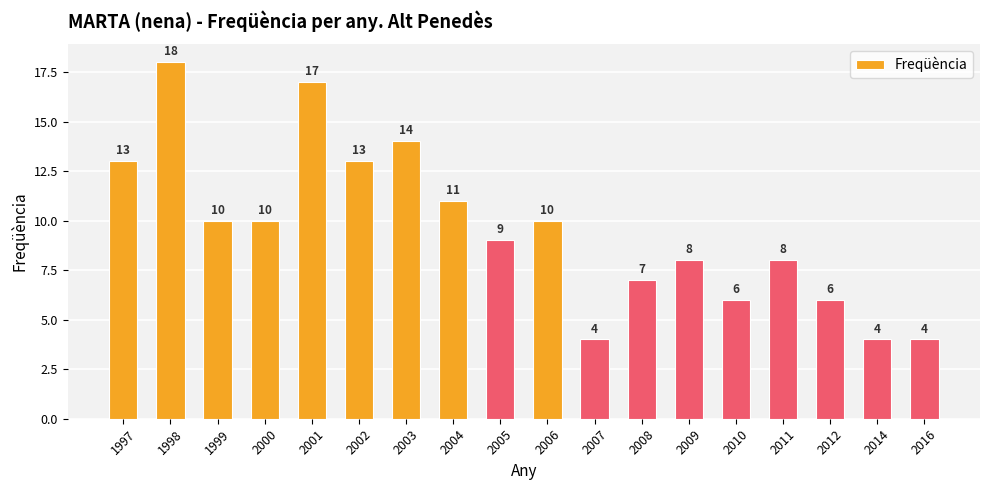

True or false: the data shows 4 at 2014.

True